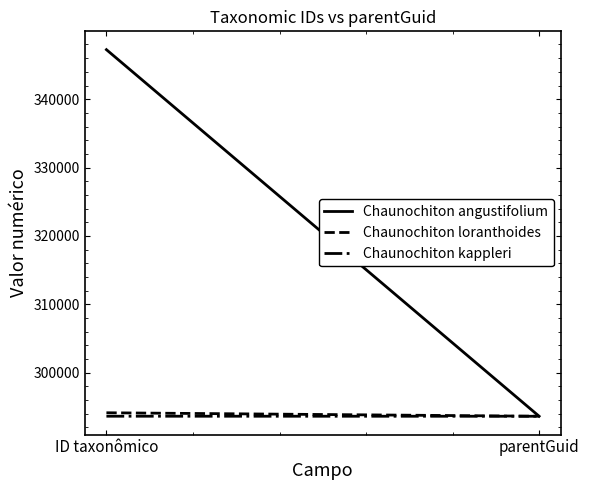

Reading left to right, list all the values displayed in this chart.

Chaunochiton angustifolium: ID taxonômico=347244	parentGuid=293628
Chaunochiton loranthoides: ID taxonômico=294138	parentGuid=293628
Chaunochiton kappleri: ID taxonômico=293633	parentGuid=293628